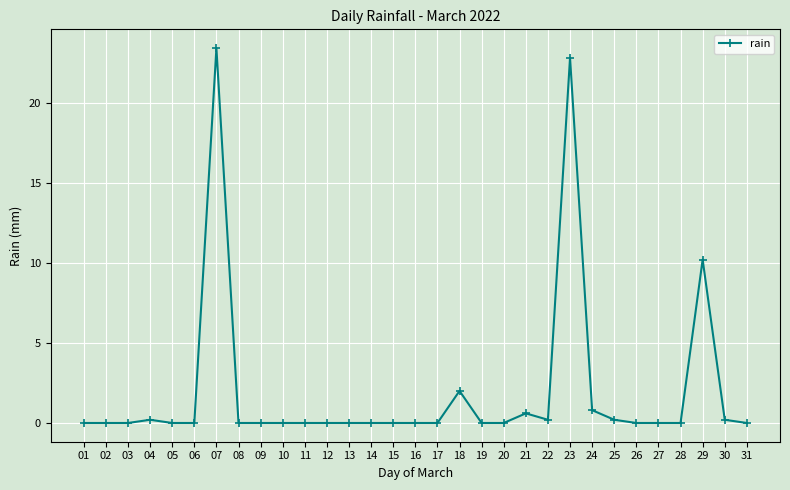

True or false: the data has more than 1 interior local peaks.

True